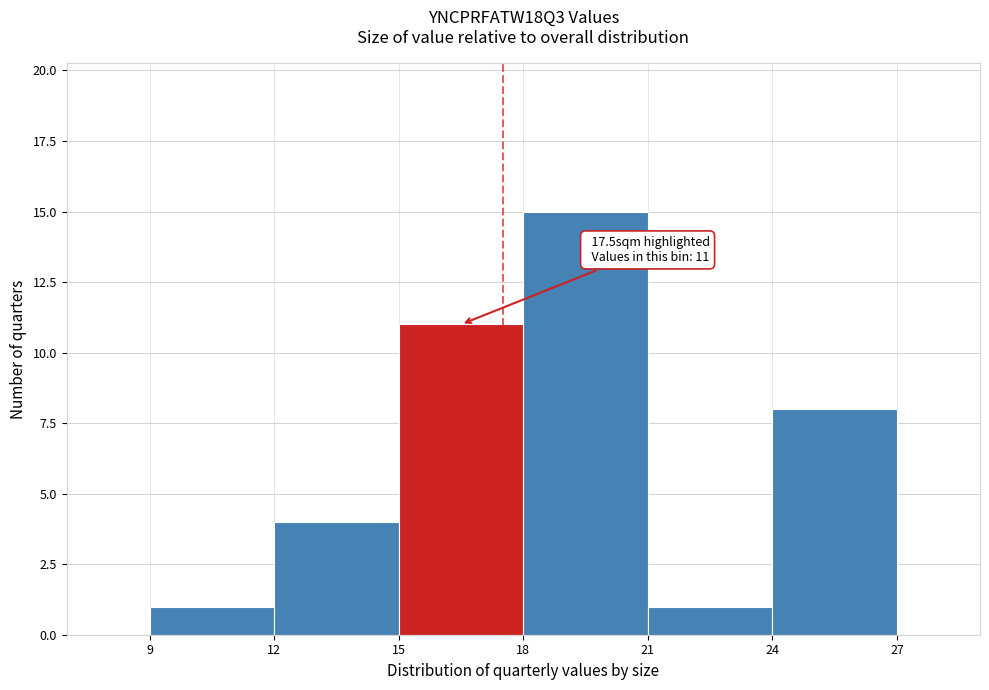

Over which range of the x-axis is the bar tallest?

18 to 21